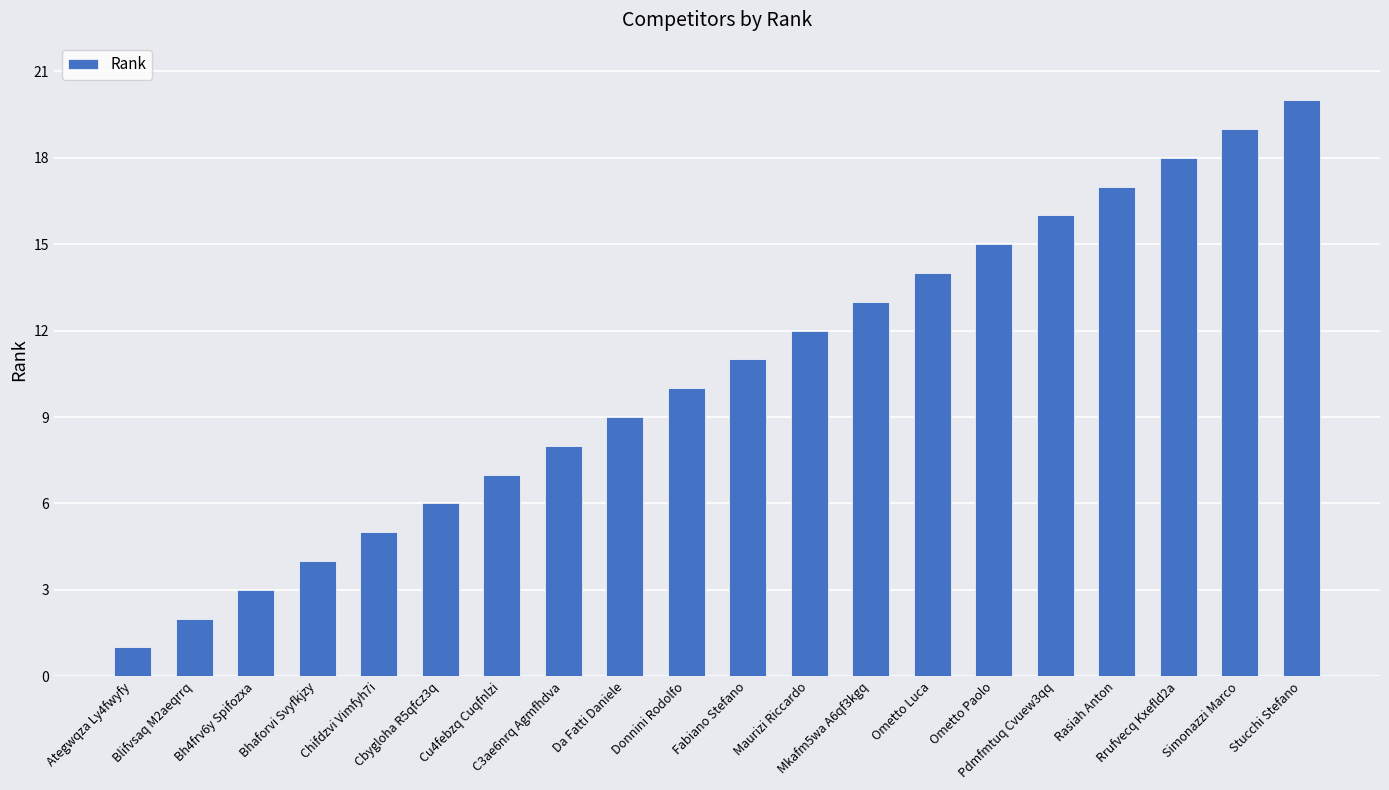

List the labels in order of value, smallest first.

Ategwqza Ly4fwyfy, Blifvsaq M2aeqrrq, Bh4frv6y Spifozxa, Bhaforvi Svyfkjzy, Chifdzvi Vimfyh7i, Cbygloha R5qfcz3q, Cu4febzq Cuqfnlzi, C3ae6nrq Agmfhdva, Da Fatti Daniele, Donnini Rodolfo, Fabiano Stefano, Maurizi Riccardo, Mkafm5wa A6qf3kgq, Ometto Luca, Ometto Paolo, Pdmfmtuq Cvuew3qq, Rasiah Anton, Rrufvecq Kxefld2a, Simonazzi Marco, Stucchi Stefano